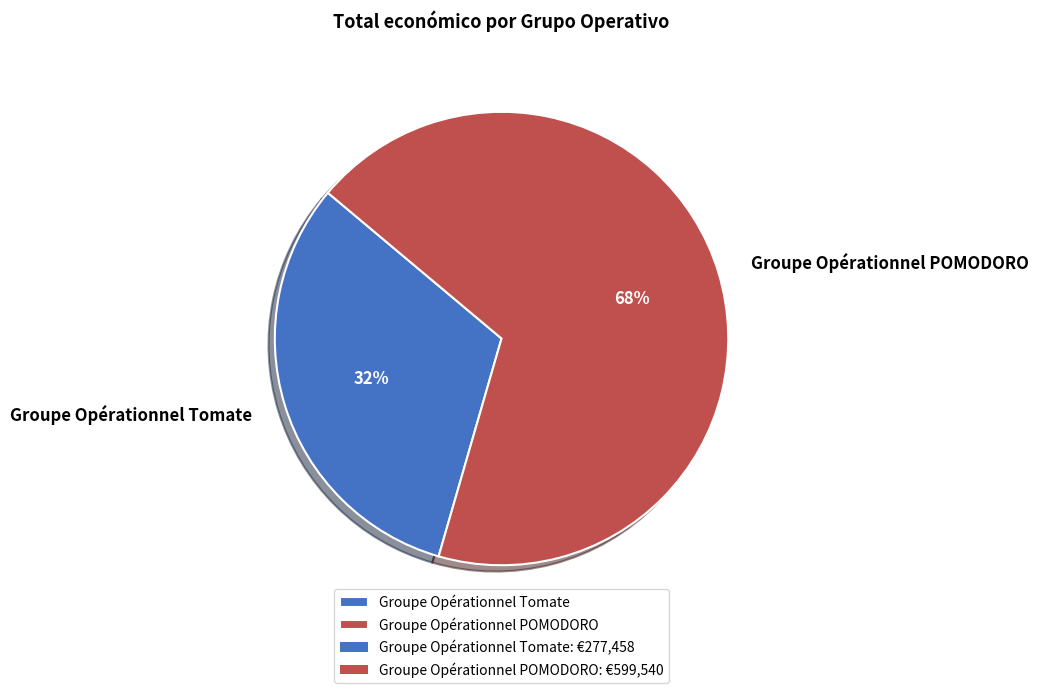

Combined, do Groupe Opérationnel POMODORO and Groupe Opérationnel Tomate account for over 50%?

Yes